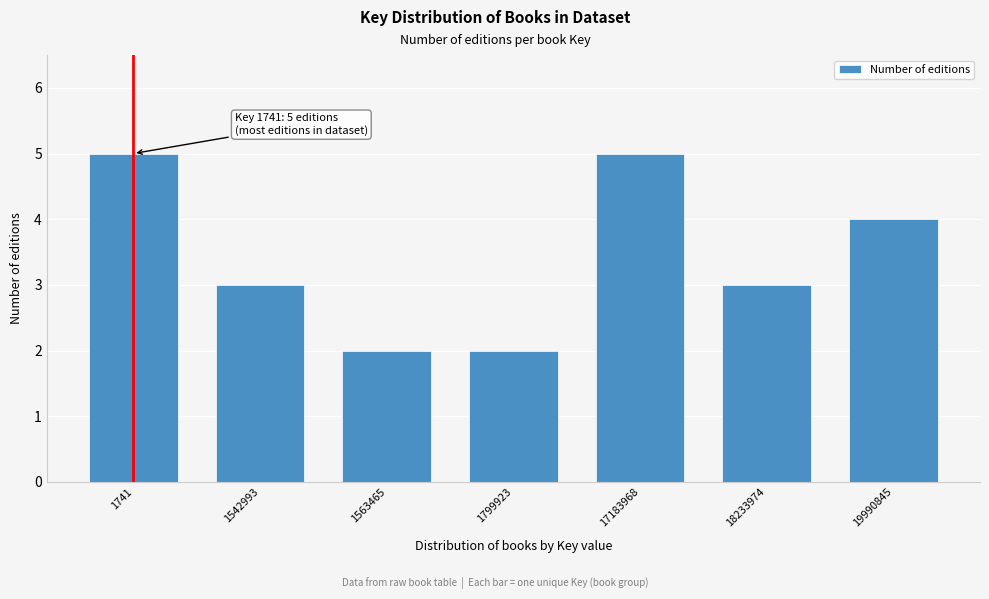

Reading left to right, what are all the values shown in this chart?

5	3	2	2	5	3	4